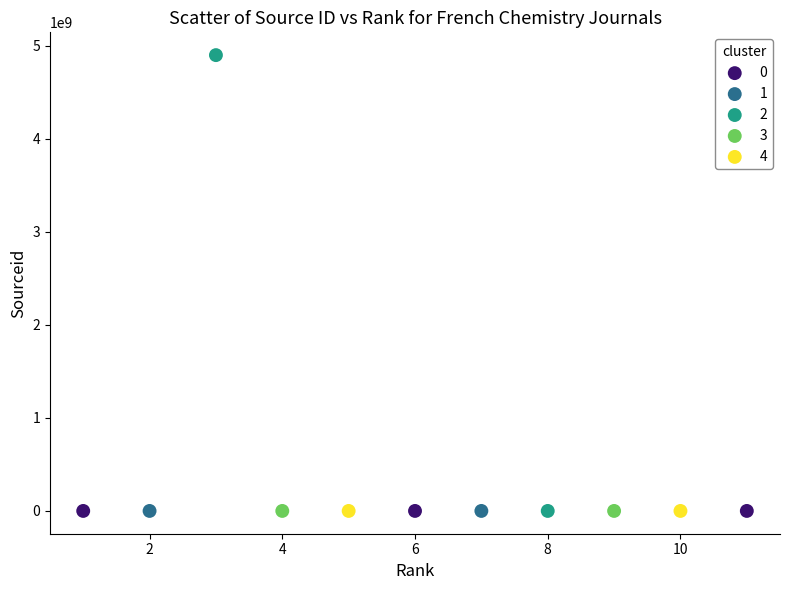

Which series has the widest spread of Y values?

2